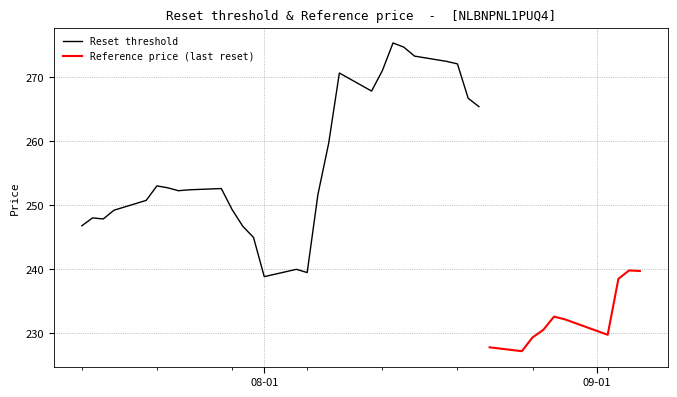

True or false: Reset threshold and Reference price (last reset) cross at least once.

False